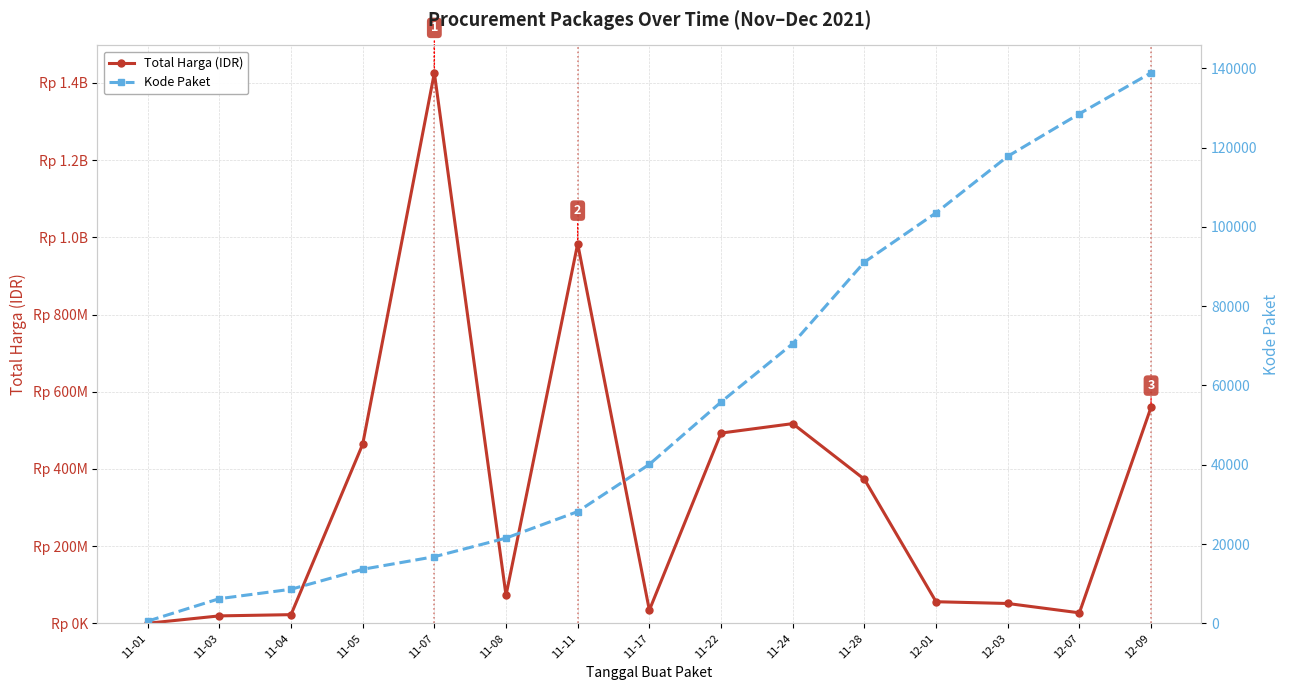

What is the difference between the Kode Paket values at 11-07 and 12-09?

122023.5